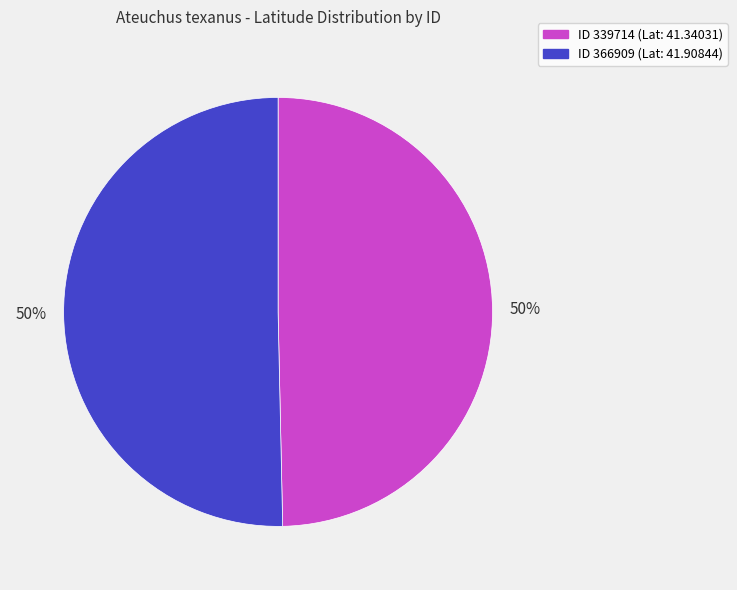

To the nearest percent, what is the average slice percentage?

50%